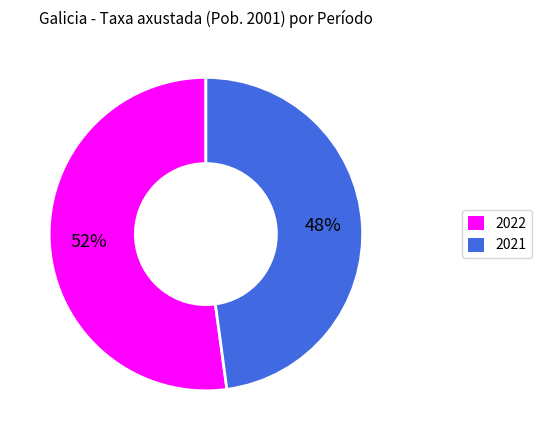

What percentage is the 2022 slice, to the nearest percent?

52%